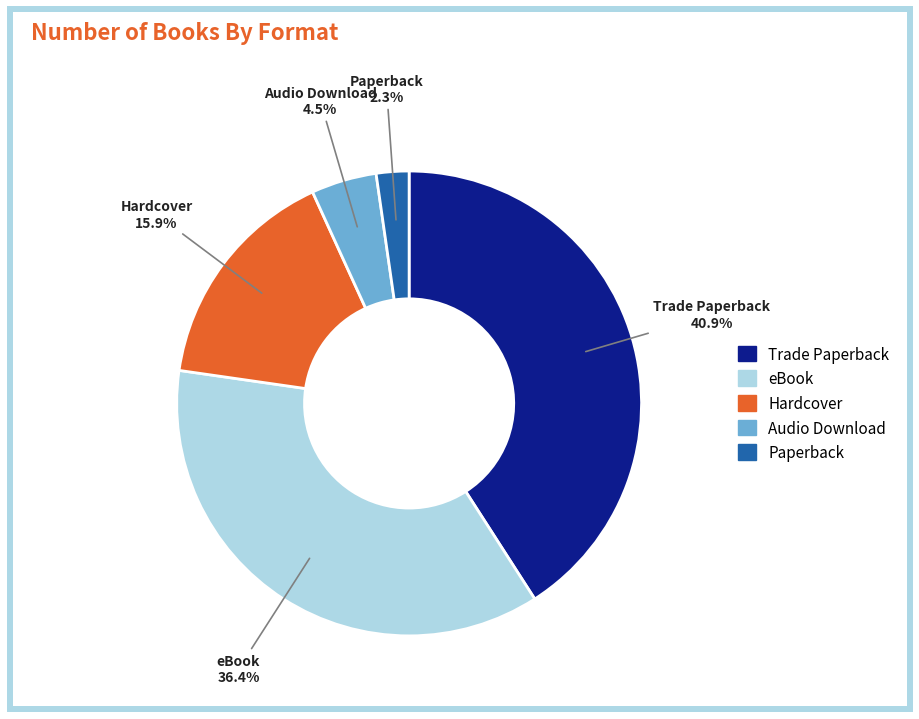

To the nearest percent, what portion does eBook represent?

36%